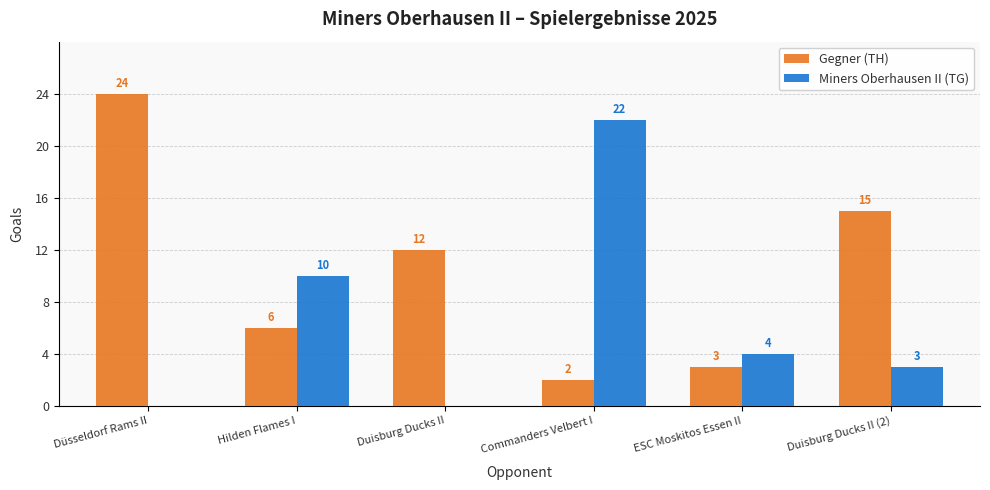

Between Commanders Velbert I and Duisburg Ducks II (2), which series saw the biggest shift?

Miners Oberhausen II (TG)